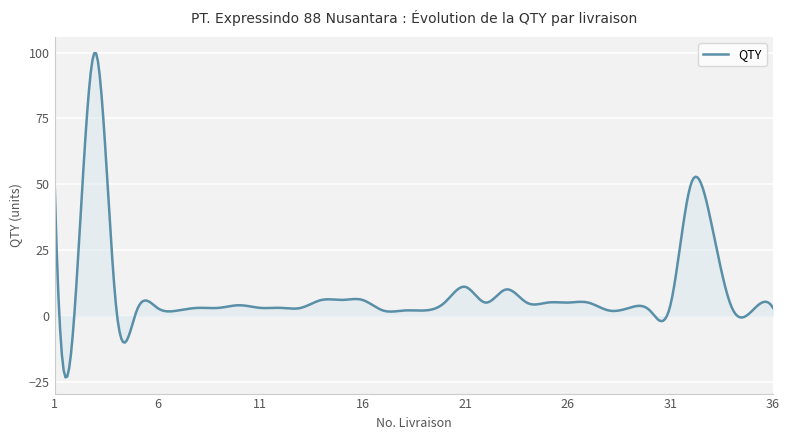

What is the difference between the maximum and minimum values?

123.3